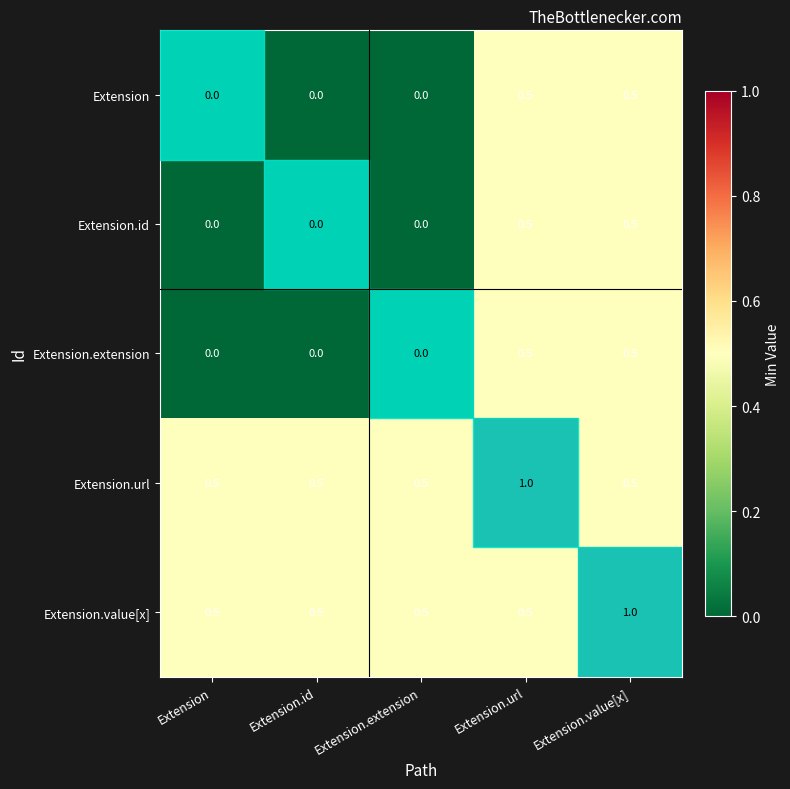

Is the value of Extension.id at Extension.url greater than the value of Extension.value[x] at Extension.value[x]?

No